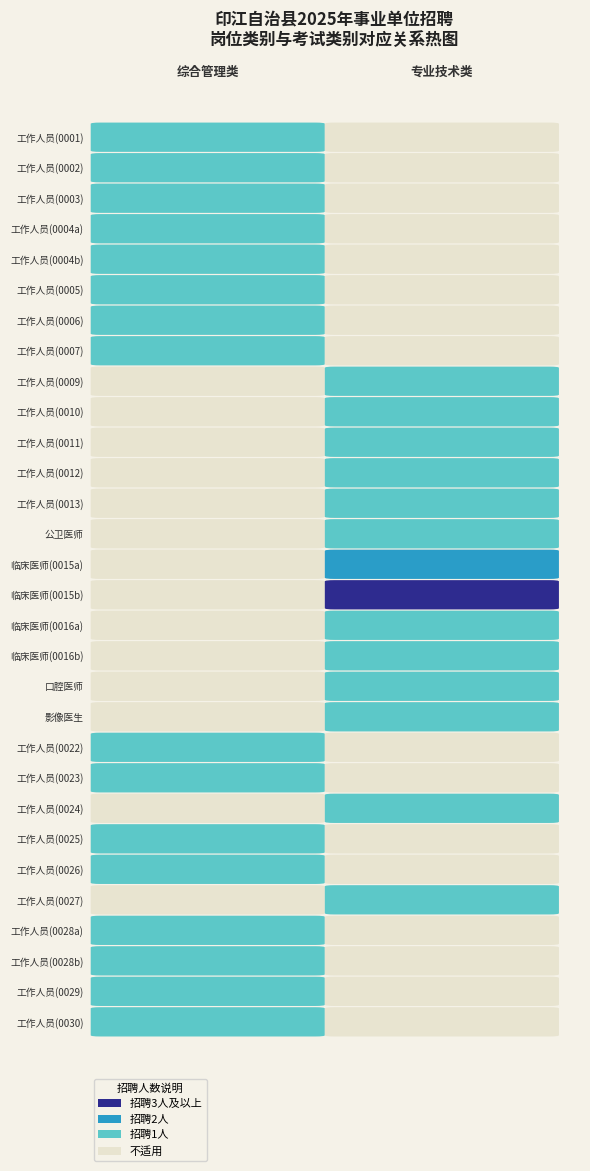

Is the value of 综合管理类 at 23 greater than the value of 专业技术类 at 16?

No